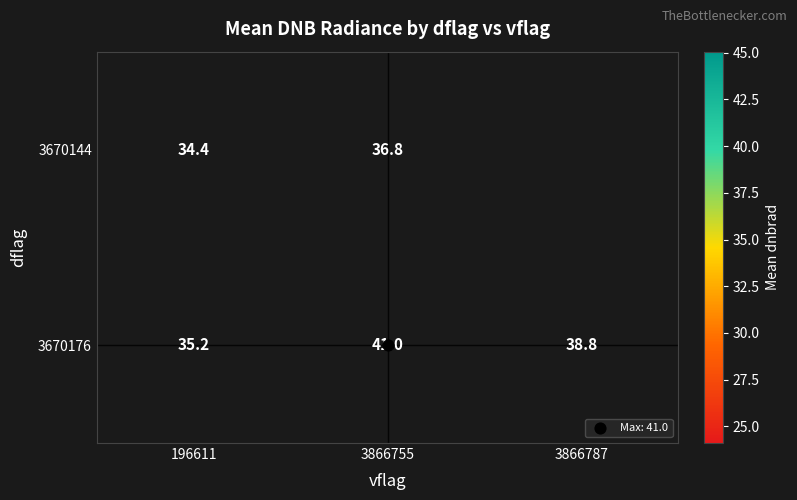

Is the value of 3670176 at 3866755 greater than the value of 3670144 at 196611?

Yes